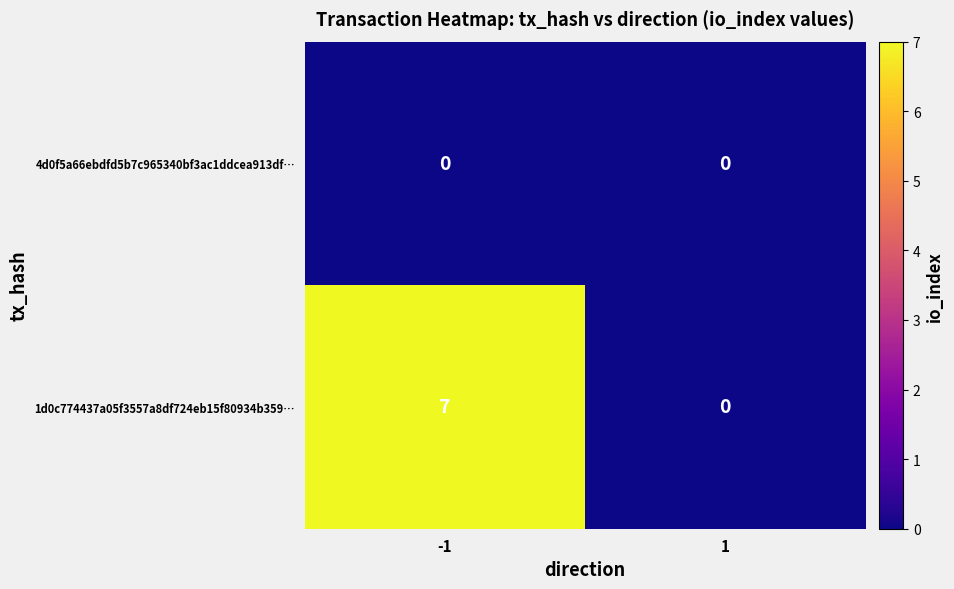

Which series changed the most between -1 and 1?

1d0c774437a05f3557a8df724eb15f80934b359…